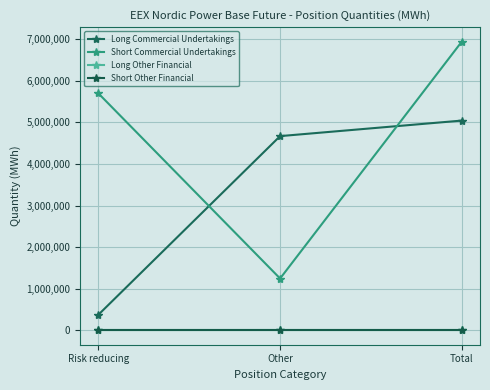

What is the difference between the highest and lowest values at Total?

6945194